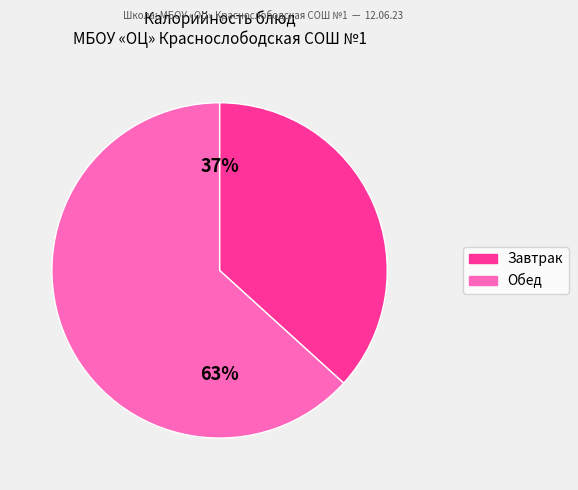

Does any single category account for the majority?

Yes